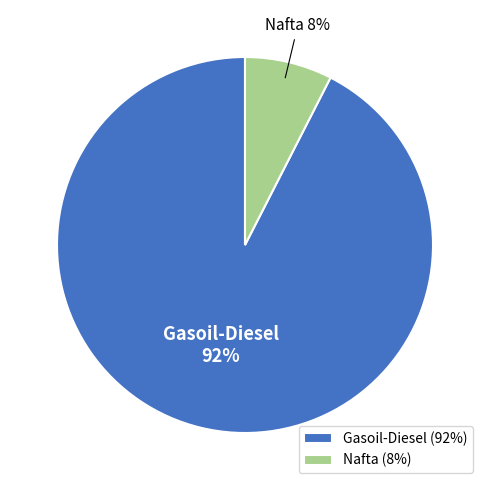

Approximately how many times larger is the value at Nafta compared to Gasoil-Diesel?

0.1